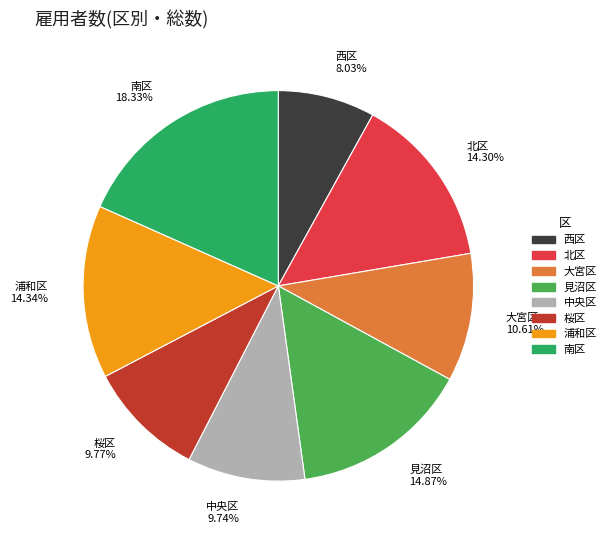

Which category has the smallest portion of the pie?

西区